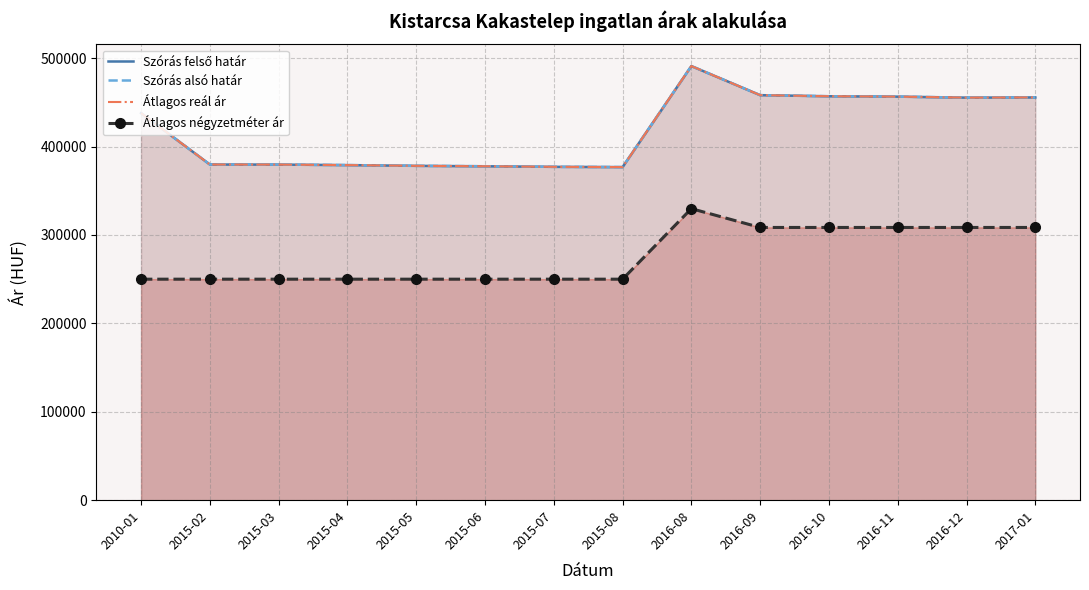

Reading left to right, list all the values displayed in this chart.

Szórás felső határ: 437860	379720	379625	379056	378207	377736	377080	376799	491083	458164	456935	456490	455380	455602
Szórás alsó határ: 437860	379720	379625	379056	378207	377736	377080	376799	491083	458164	456935	456490	455380	455602
Átlagos reál ár: 437860	379720	379625	379056	378207	377736	377080	376799	491083	458164	456935	456490	455380	455602
Átlagos négyzetméter ár: 250000	250000	250000	250000	250000	250000	250000	250000	329787	308510	308510	308510	308510	308510